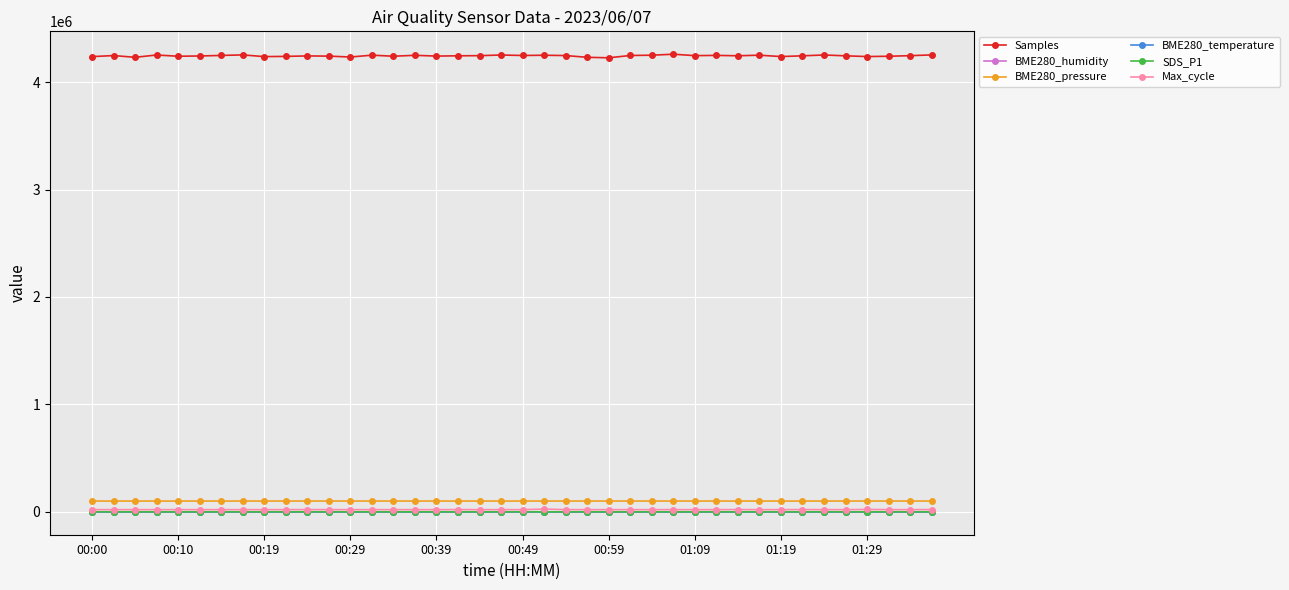

How many lines are shown in the chart?

6